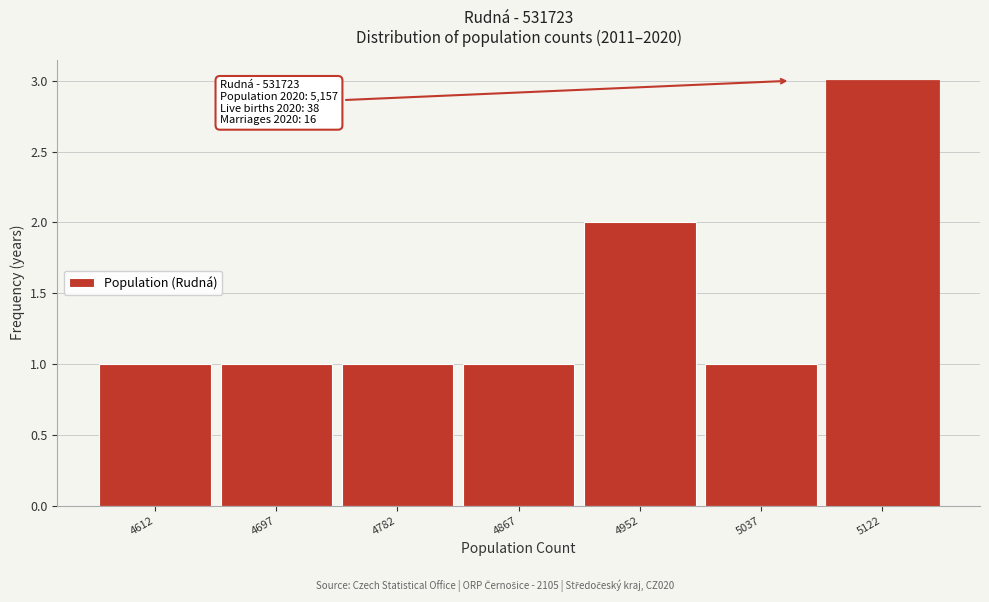

Reading right to left, transcribe all the data shown in this chart.

5122=3	5037=1	4952=2	4867=1	4782=1	4697=1	4612=1